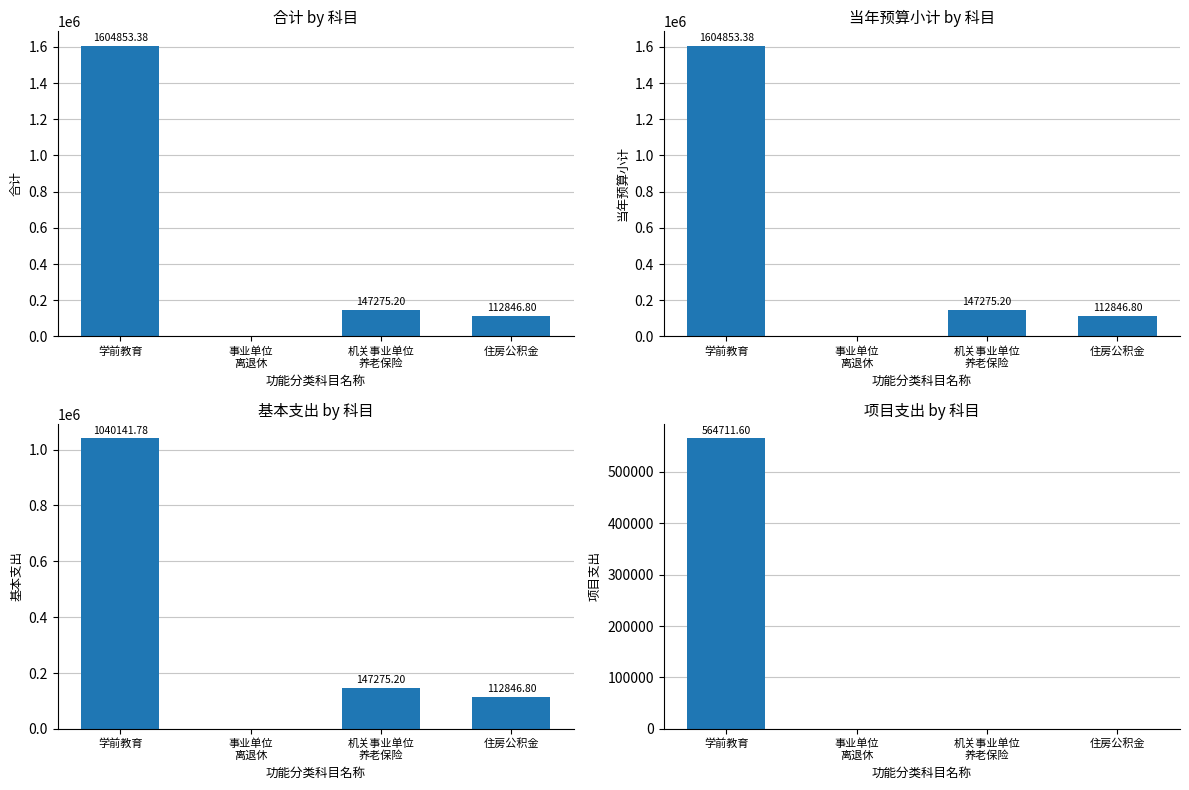

Reading left to right, list all the values displayed in this chart.

合计: 1604853.4	0.0	147275.2	112846.8
当年预算小计: 1604853.4	0.0	147275.2	112846.8
基本支出: 1040141.8	0.0	147275.2	112846.8
项目支出: 564711.6	0.0	0.0	0.0